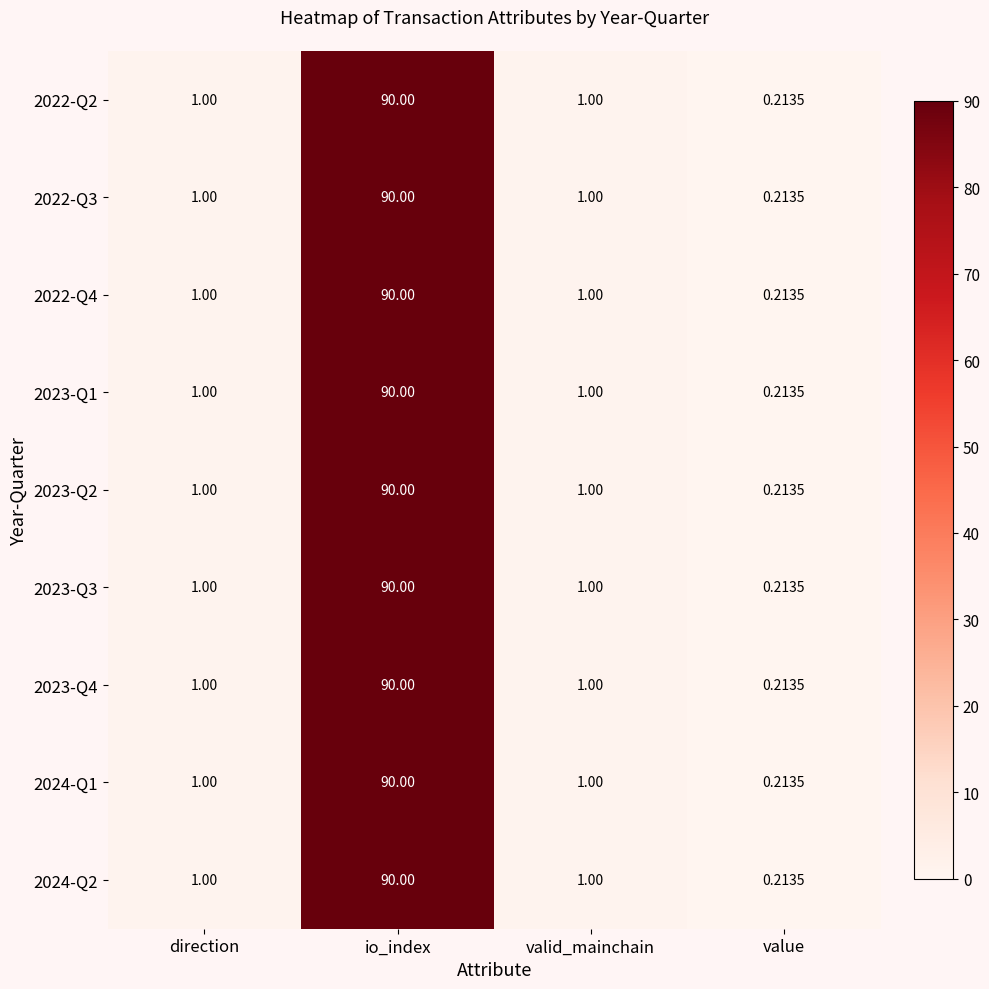

At which category is the sum across all series the highest?

io_index